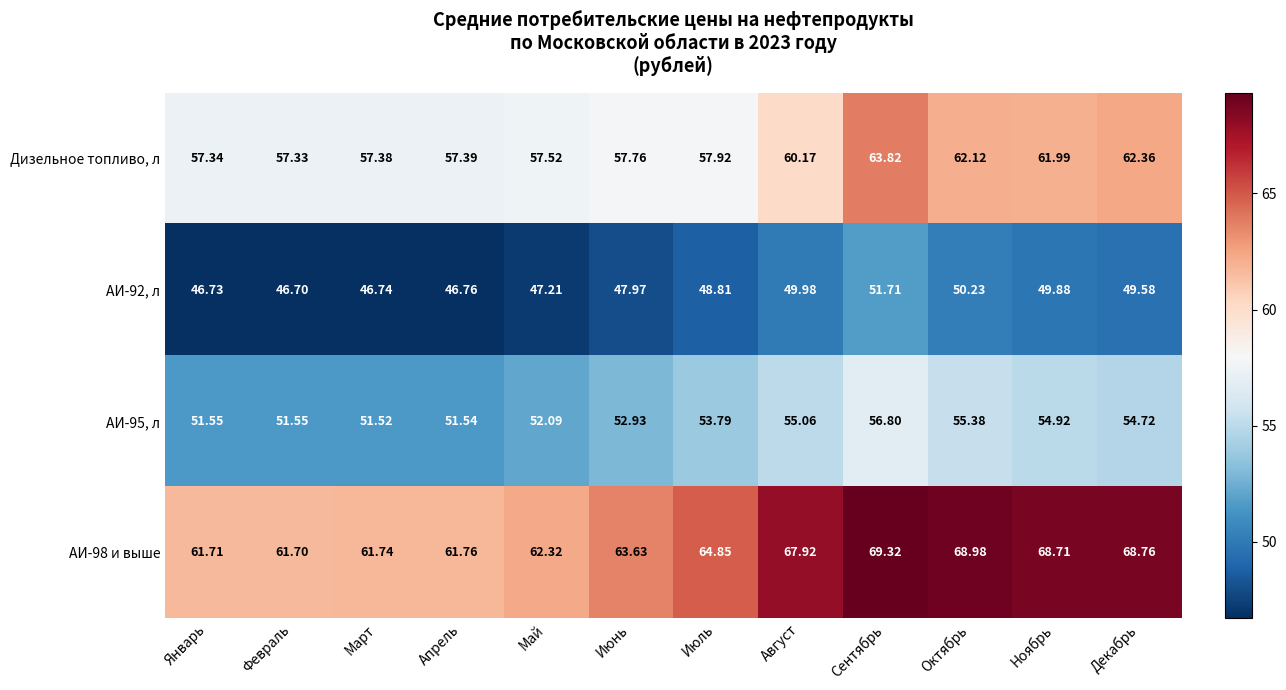

Which series changed the most between Апрель and Октябрь?

АИ-98 и выше